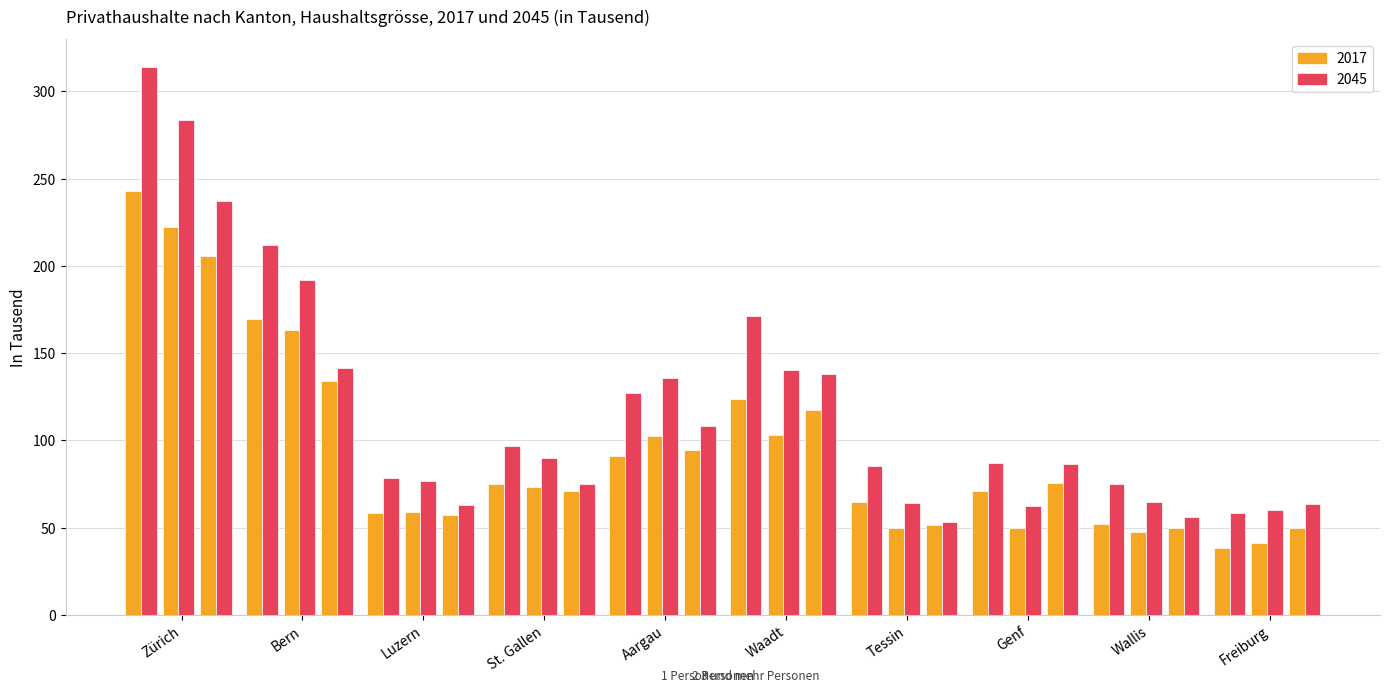

The value of 2045 (1 Person) at Bern is 311.4. True or false?

False